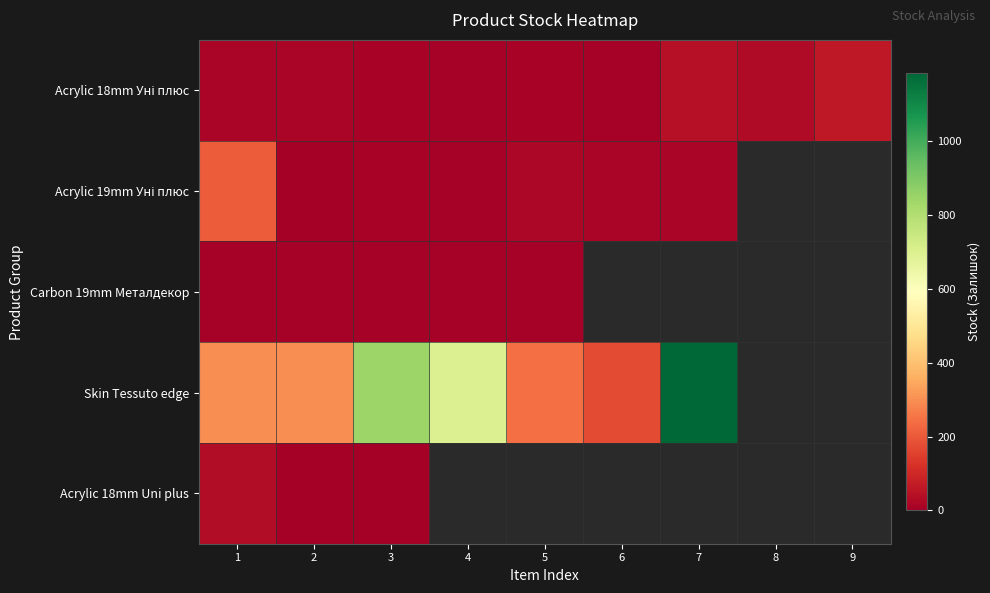

What is the approximate value of Acrylic 18mm Уні плюс at 9?

62.0